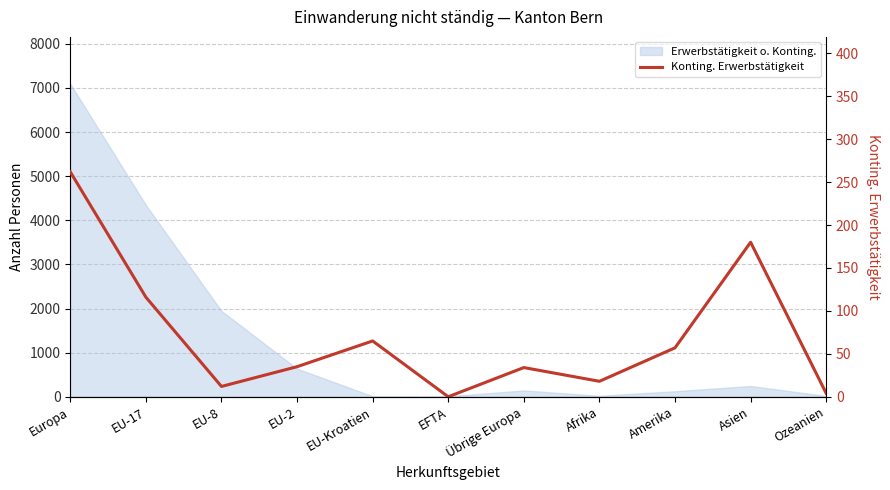

How many positive values are there?

10